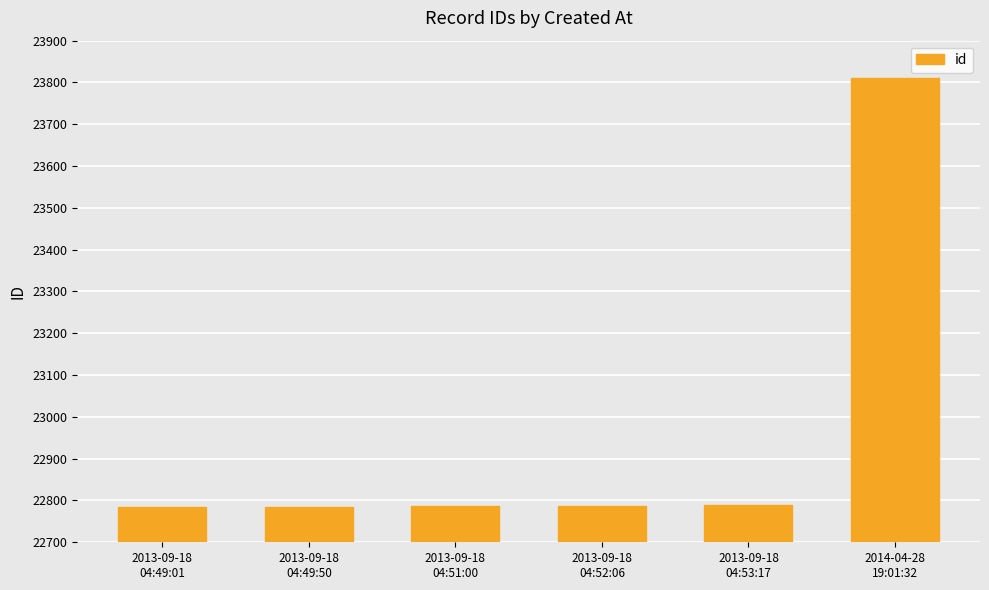

What is the difference between the maximum and minimum values?

1027